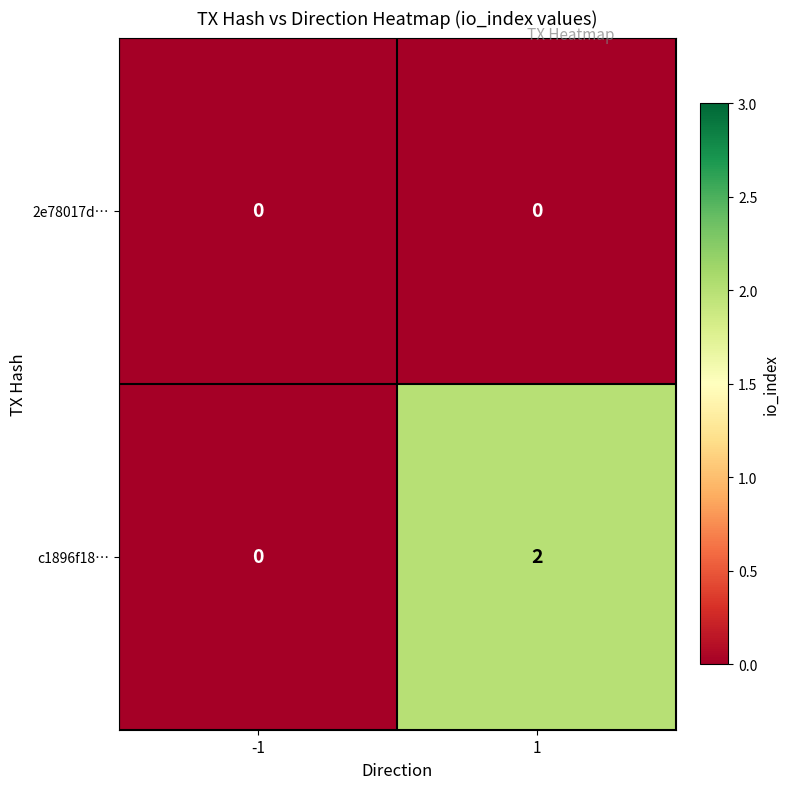

Reading right to left, transcribe all the data shown in this chart.

2e78017d…: 1=0	-1=0
c1896f18…: 1=2	-1=0